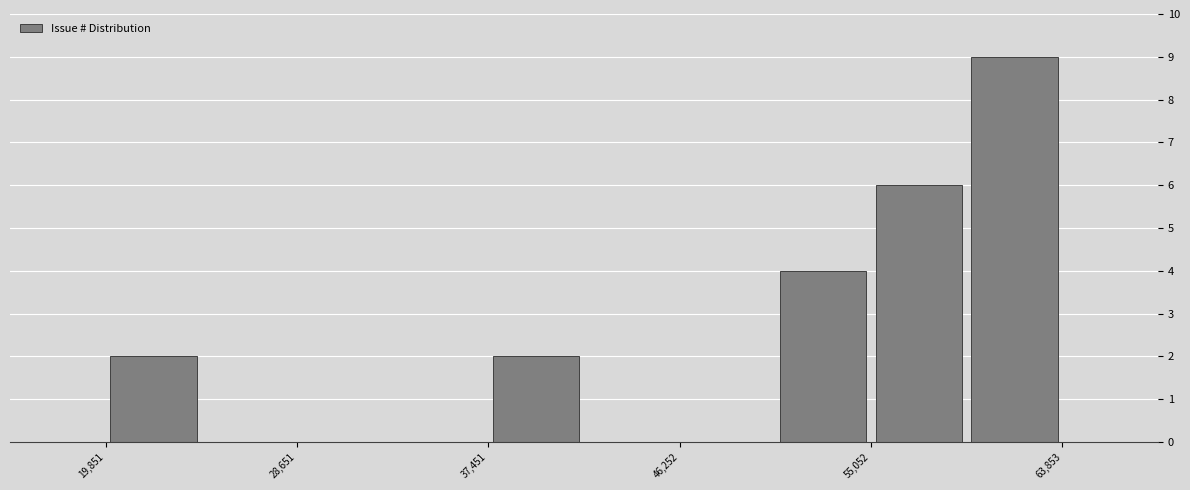

How tall is the bar that spans 51000 to 55000 on the x-axis? Neither the bar edges nor the heights are printed on the chart, so give them approximately, as read against the axes.

4